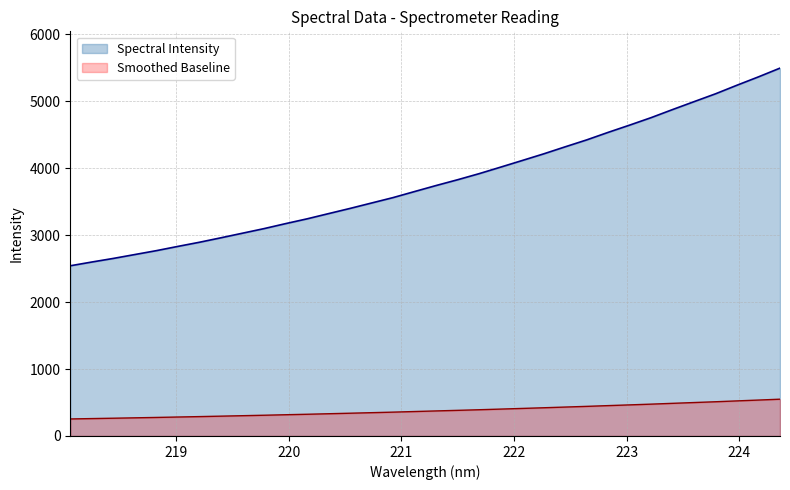

Approximately how many times larger is the value at 221.1174 compared to 222.0721?

0.9